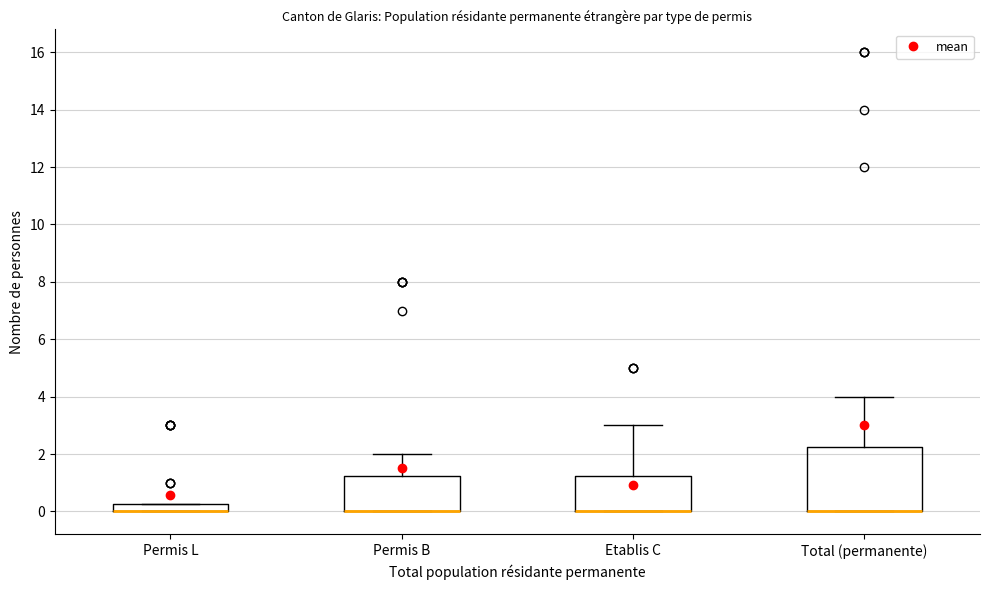

Which box is the tallest, from its lower edge to its upper edge?

Total (permanente)